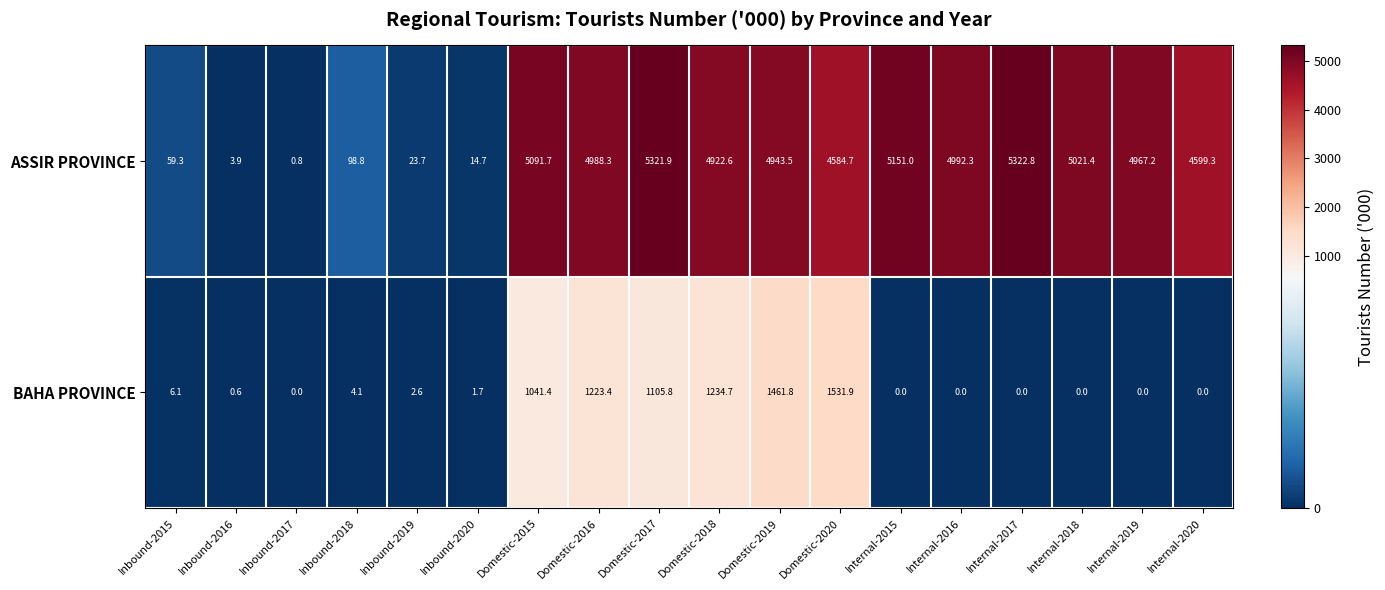

At which label is BAHA PROVINCE closest to 765?

Domestic-2015